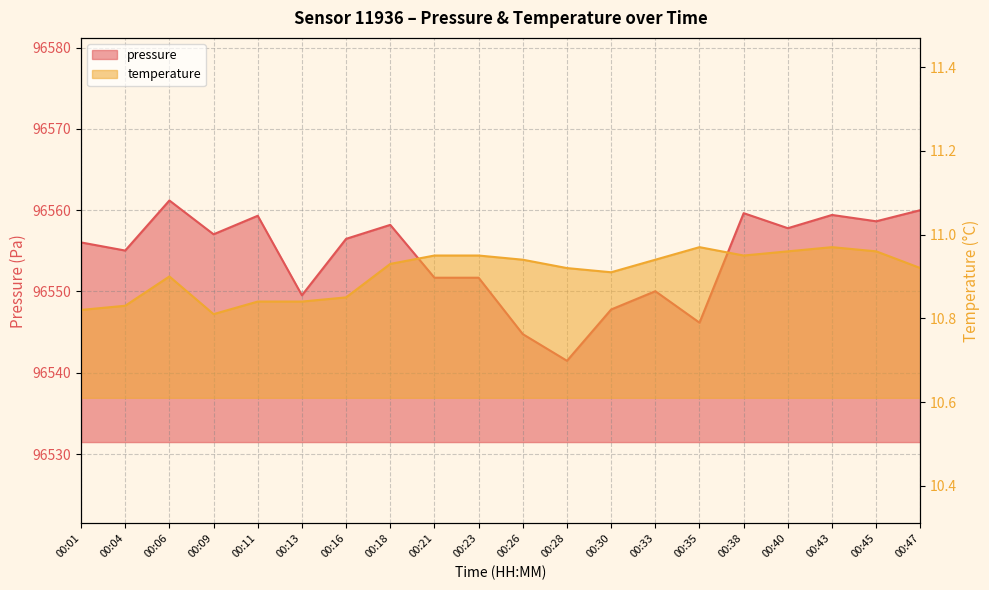

Between 00:26 and 00:33, which is larger?

00:33